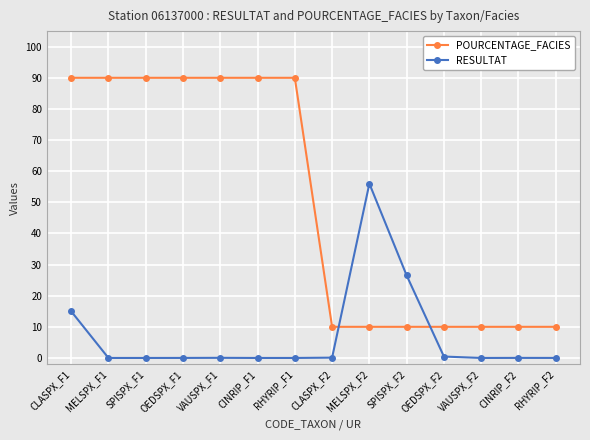

What is the highest value of the RESULTAT series?

56.0